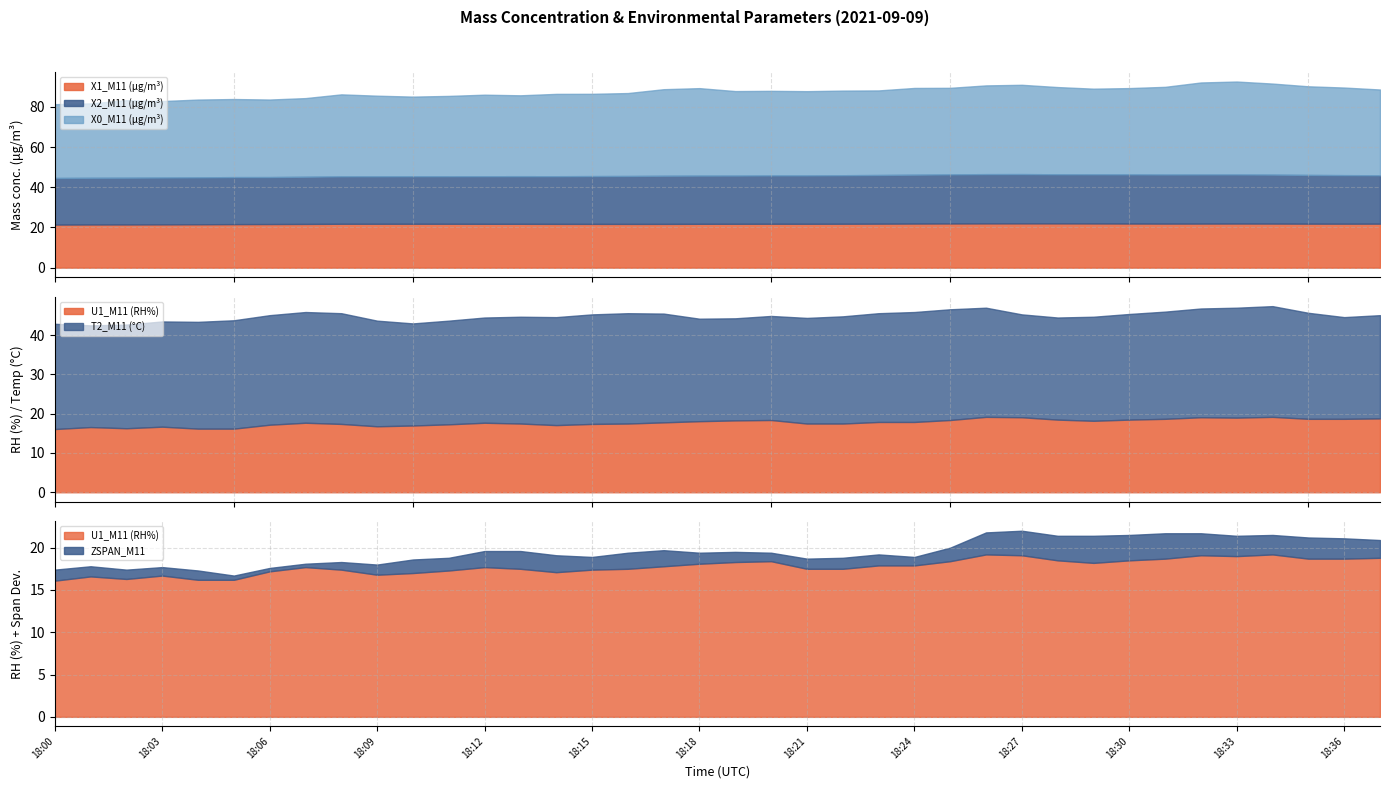

Does the chart have visible grid lines?

Yes